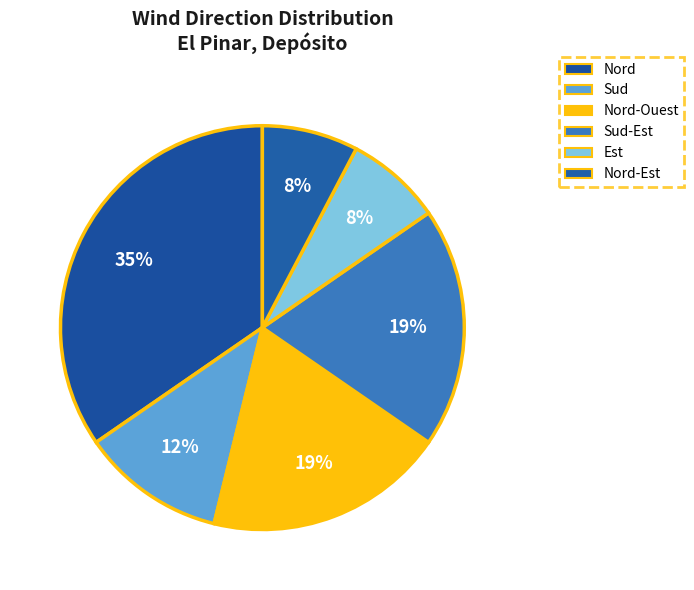

Rank the categories by value from highest to lowest.

Nord, Nord-Ouest, Sud-Est, Sud, Est, Nord-Est